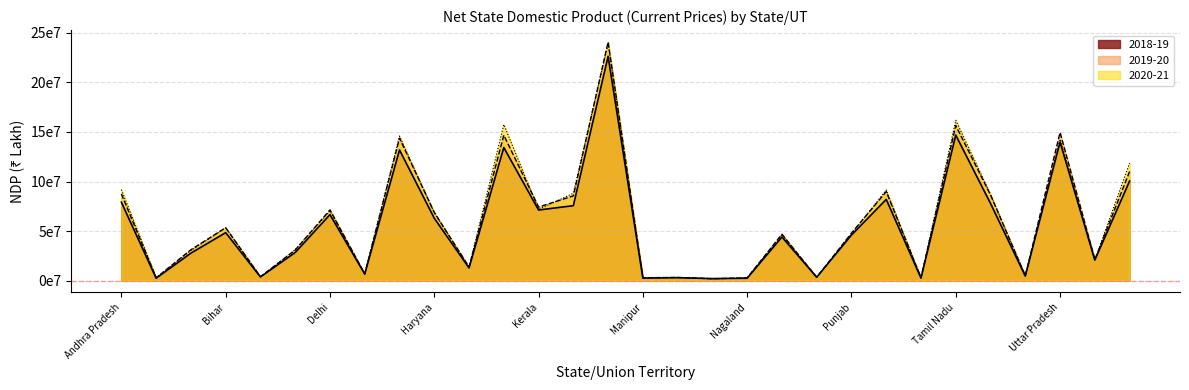

How many lines are shown in the chart?

3